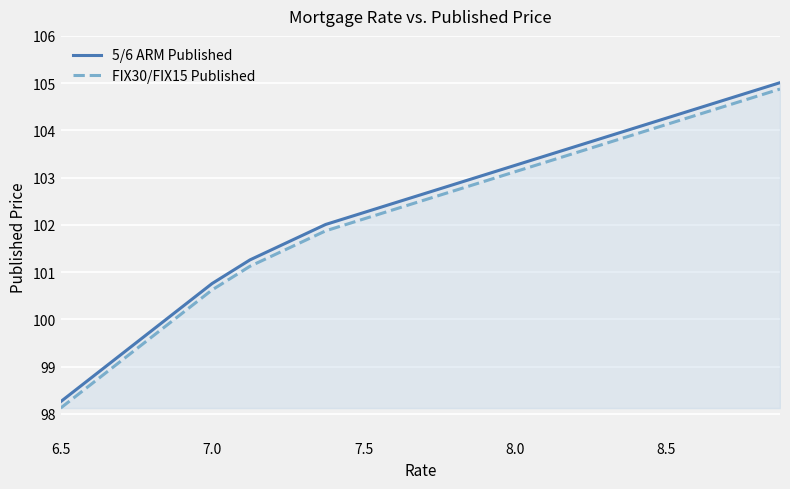

Which label corresponds to the smallest value in the chart?

6.5